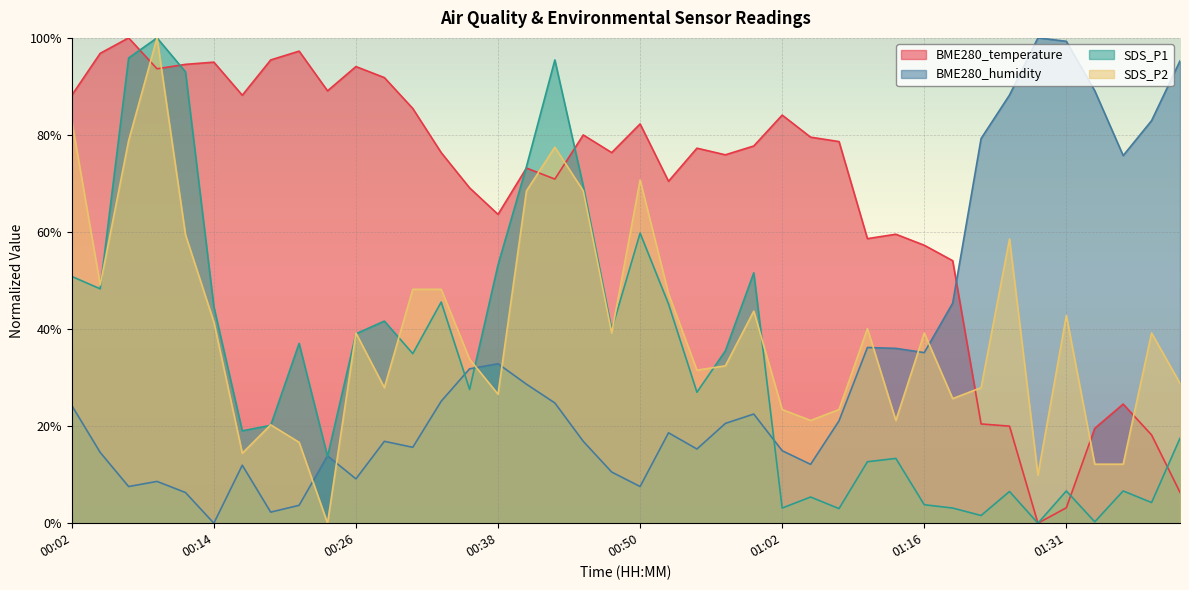

Is the value of SDS_P2 at 00:43 greater than the value of SDS_P1 at 00:16?

Yes